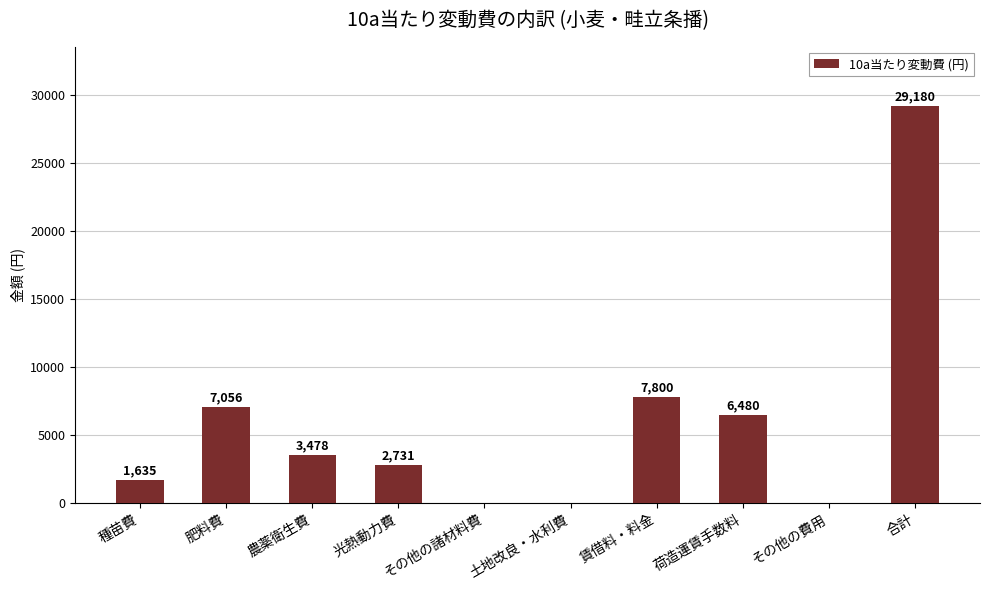

What is the greatest value displayed?

29179.9